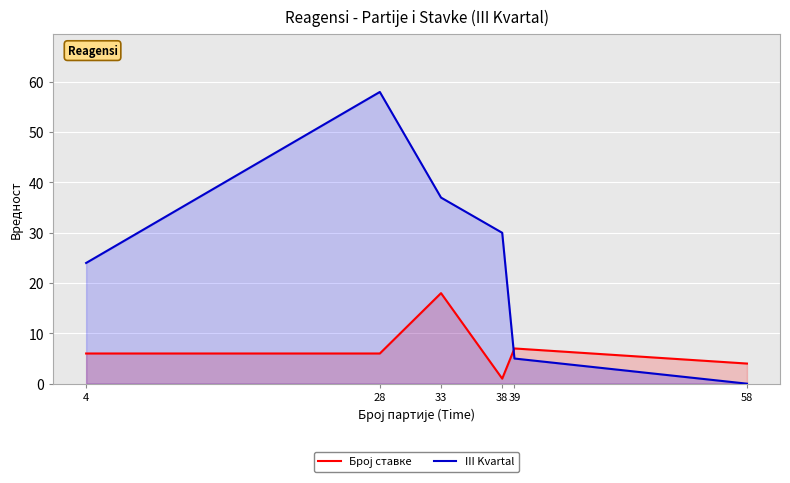

What is the greatest value displayed?

58